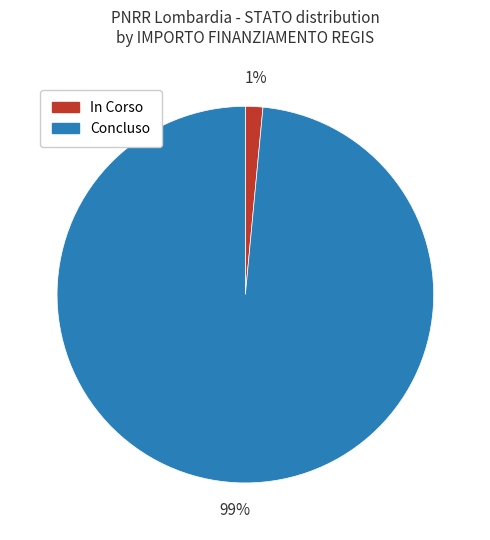

Which has a higher value, Concluso or In Corso?

Concluso